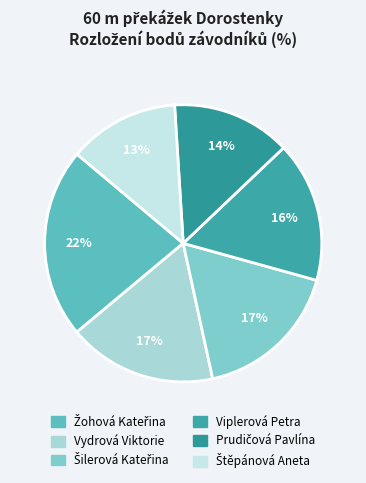

Which category has the smallest portion of the pie?

Štěpánová Aneta